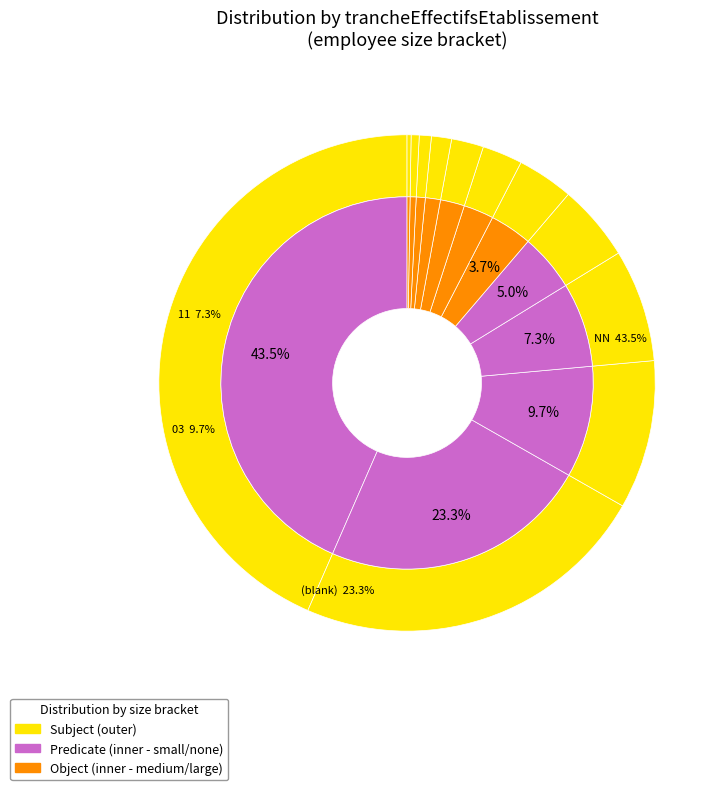

Which slice is the smallest?

32